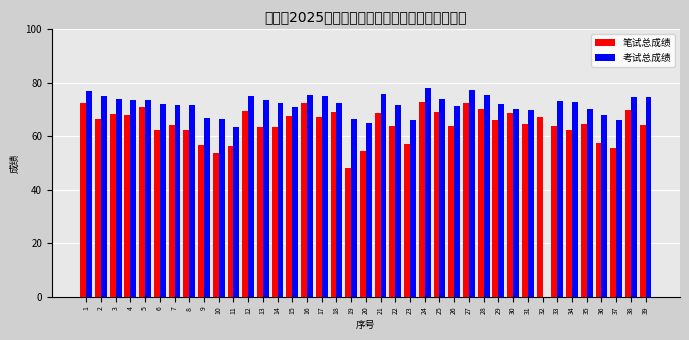

Which series has the largest total across all categories?

考试总成绩